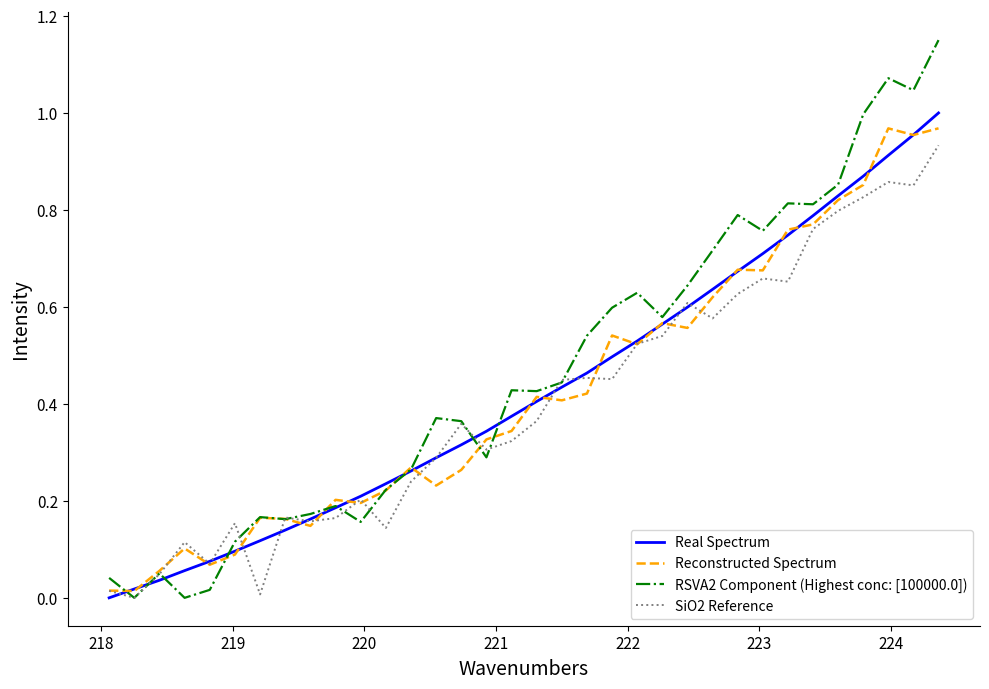

Does the chart display data point markers on the line(s)?

No